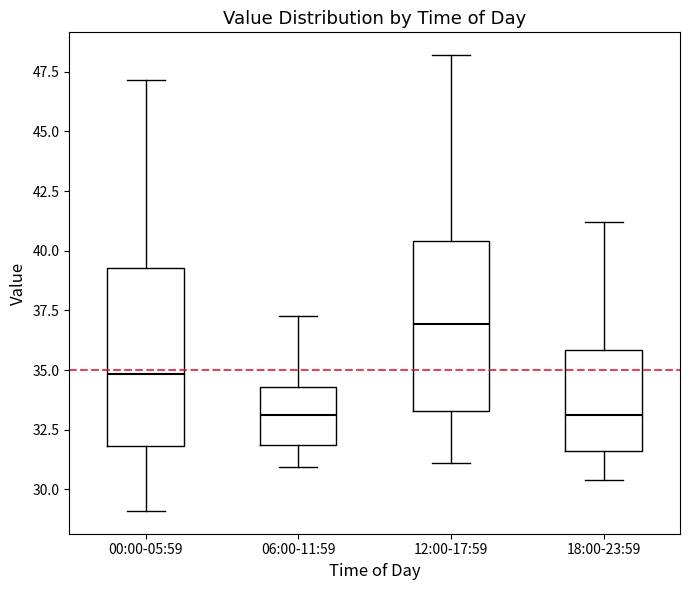

Reading left to right, transcribe this box plot: for each box, give where its median line is, the range the box spans, and where its two whiskers end, as read against the y-axis. The values are not printed on the chart, so give them approximately, as read against the axis.

00:00-05:59: median 35.0, box 32.0 to 39.5, whiskers 29.0 to 47.0
06:00-11:59: median 33.0, box 32.0 to 34.5, whiskers 31.0 to 37.5
12:00-17:59: median 37.0, box 33.5 to 40.5, whiskers 31.0 to 48.0
18:00-23:59: median 33.0, box 31.5 to 36.0, whiskers 30.5 to 41.0